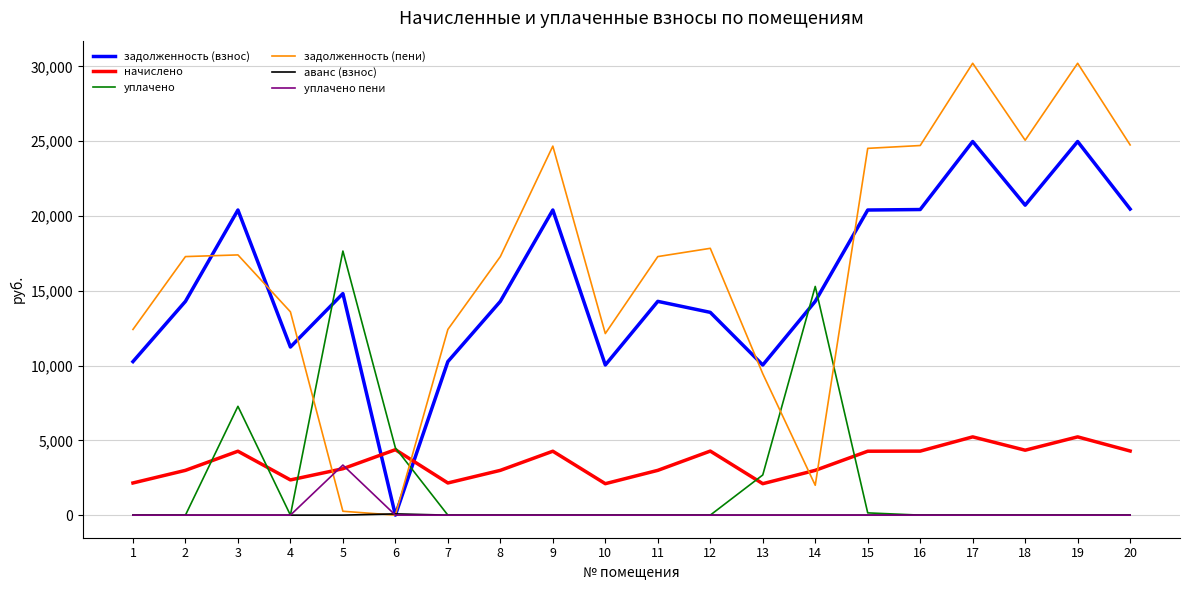

True or false: задолженность (пени) and уплачено пени cross at least once.

True